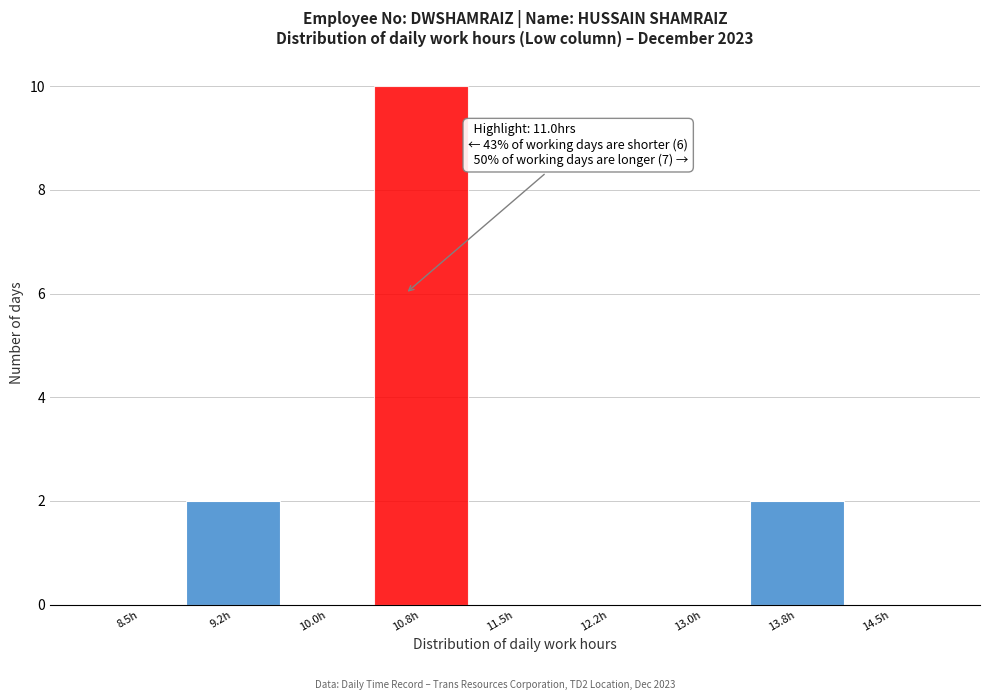

Reading left to right, transcribe all the data shown in this chart.

8.5h=0	9.2h=2	10.0h=0	10.8h=10	11.5h=0	12.2h=0	13.0h=0	13.8h=2	14.5h=0